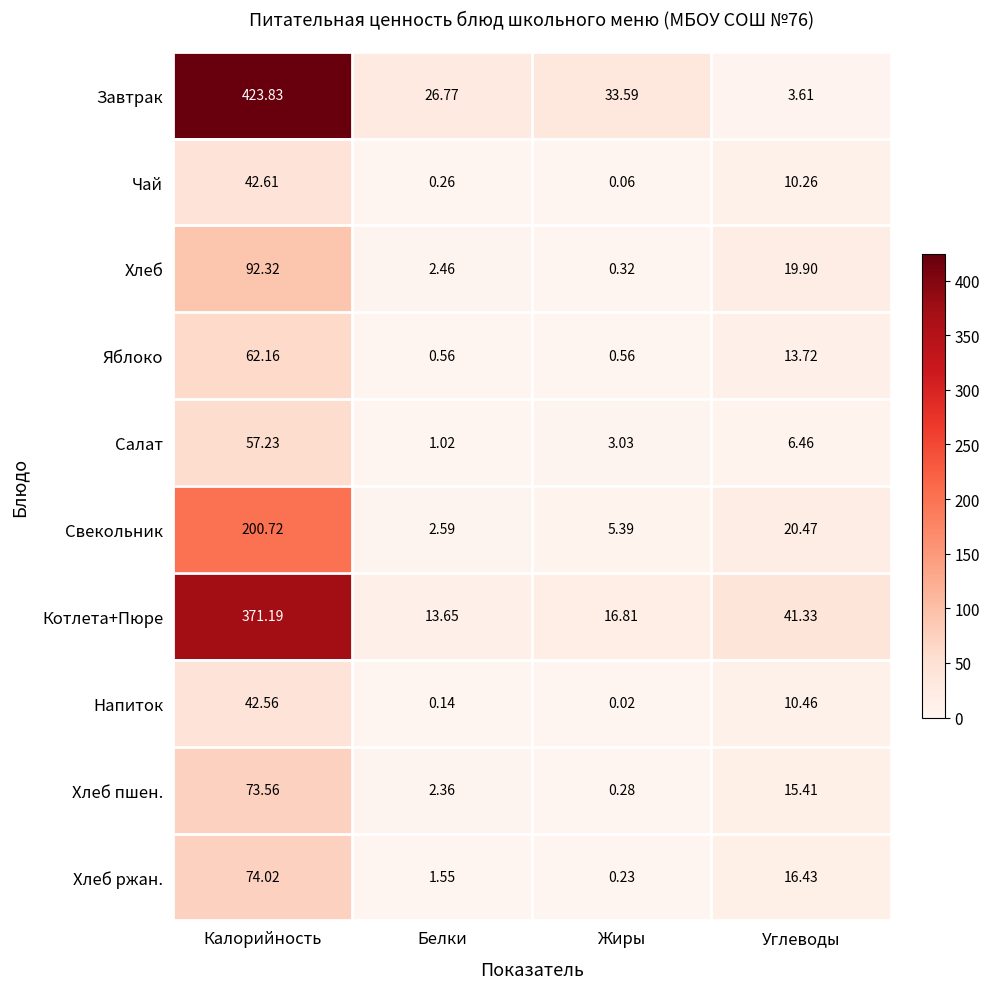

Where does the Яблоко series first go above 13?

Калорийность